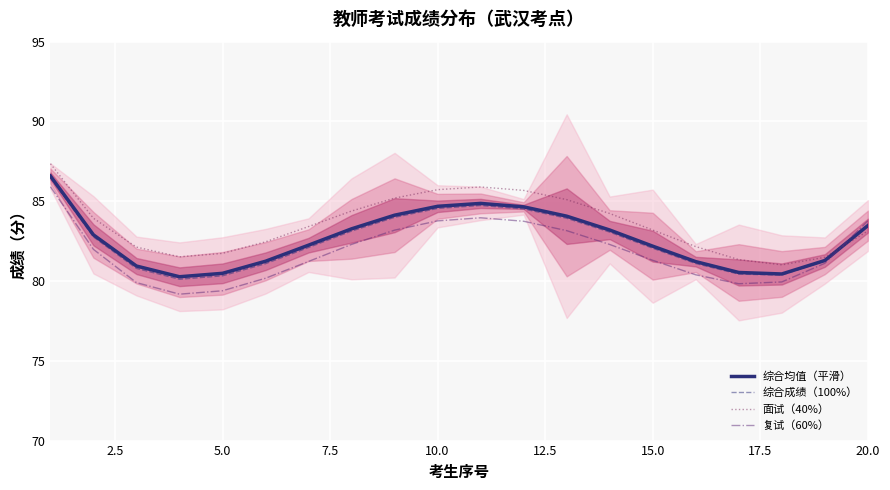

What is the sum of all 综合成绩（100%） values?

1650.3